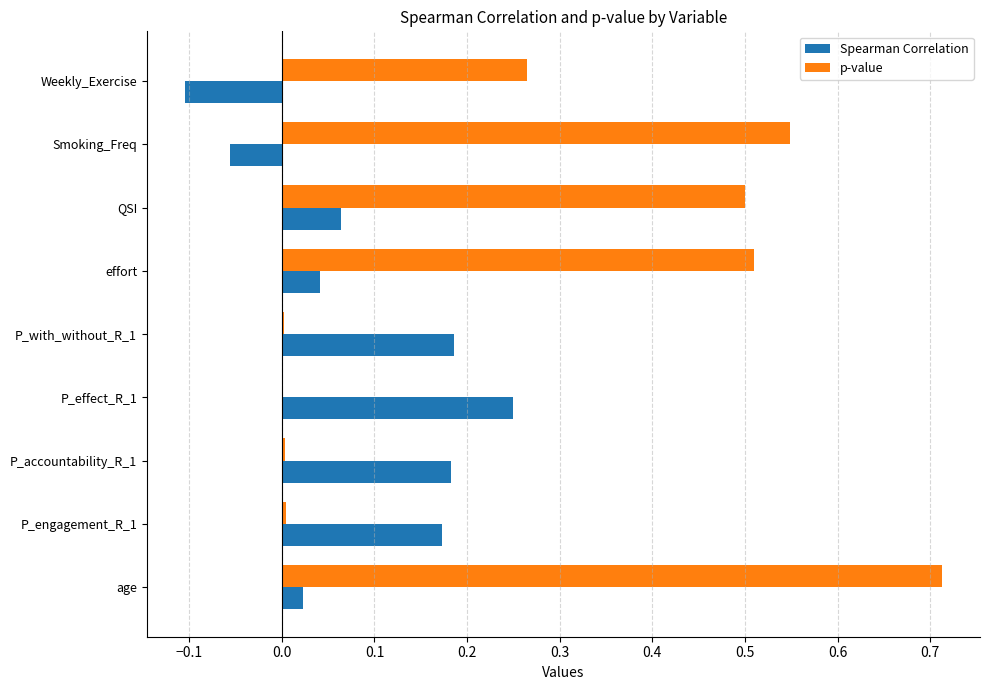

Which series changed the most between age and QSI?

p-value